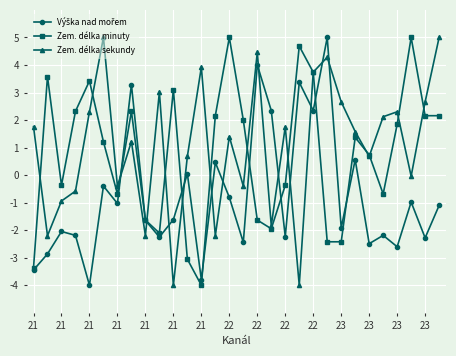

What is the minimum value for Zem. délka sekundy?

-4.0